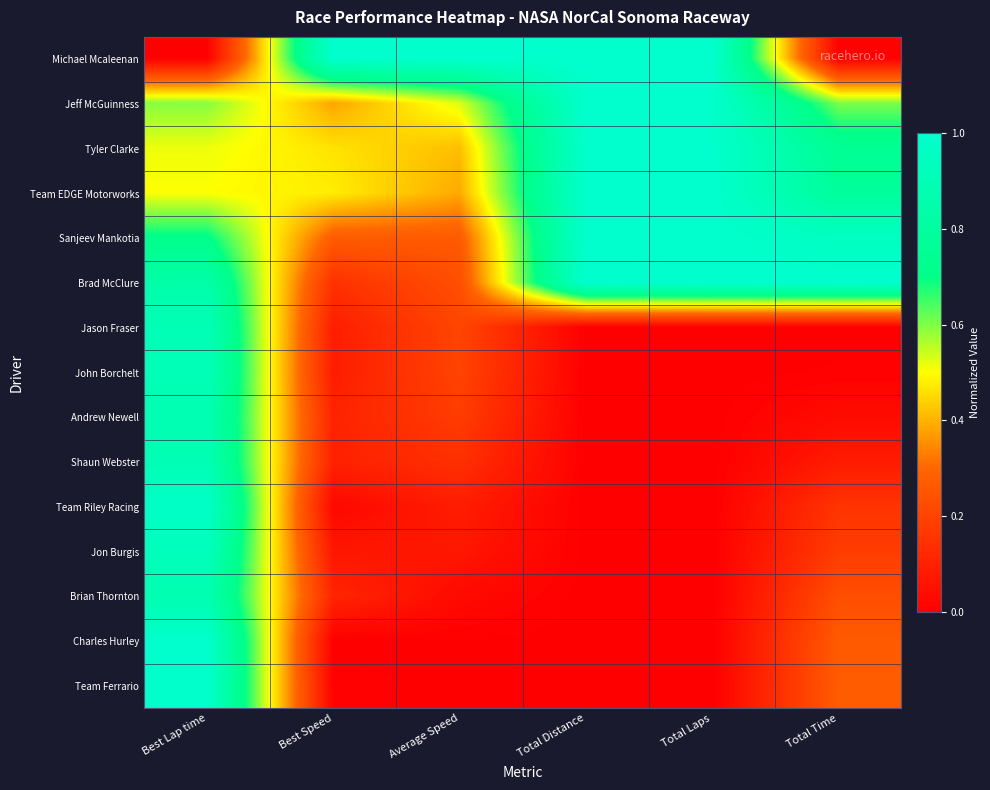

Which series has the widest spread of values?

Michael Mcaleenan